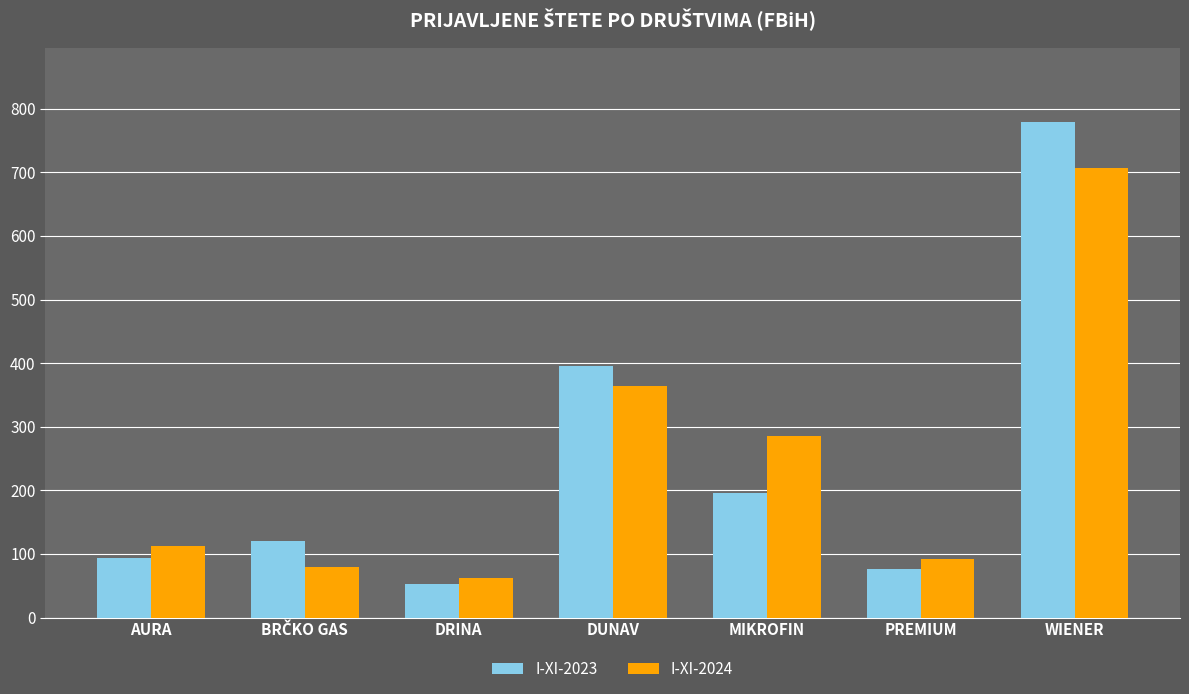

How many groups of bars are there?

7